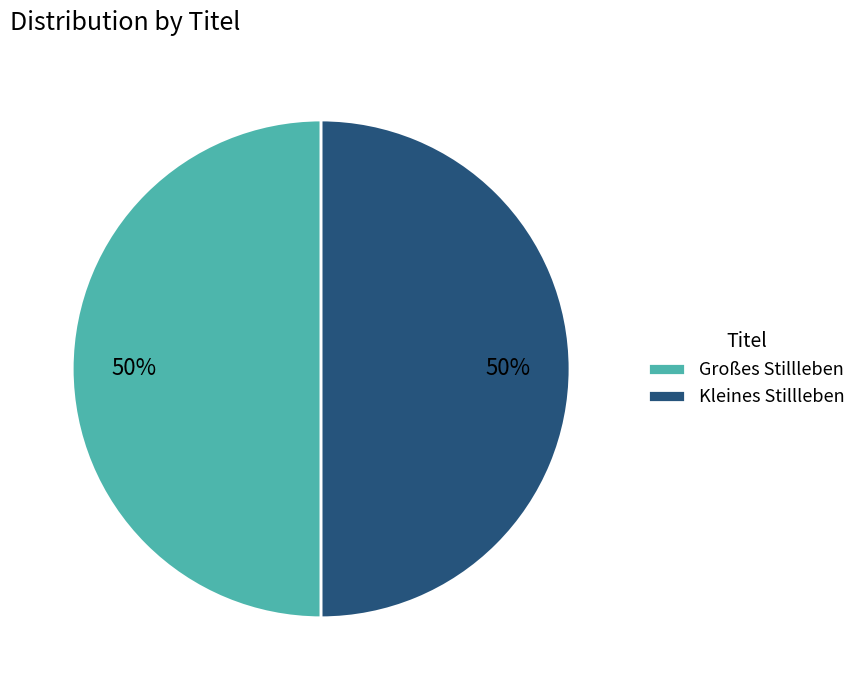

Is the sum of Großes Stillleben and Kleines Stillleben greater than half?

Yes